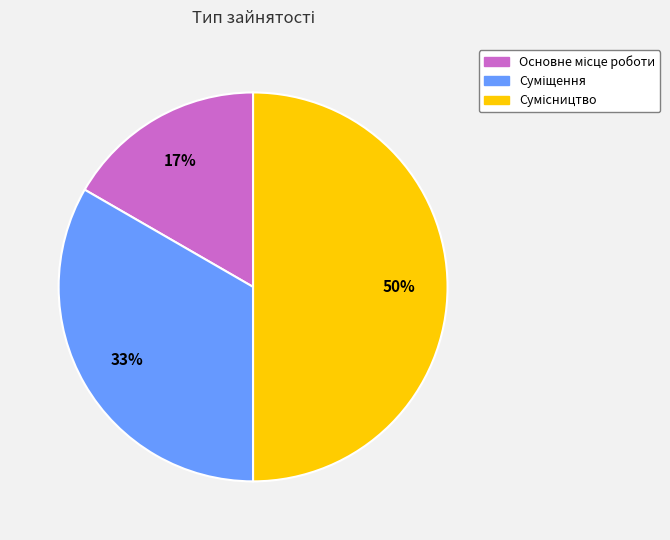

To the nearest percent, what is the average slice percentage?

33%